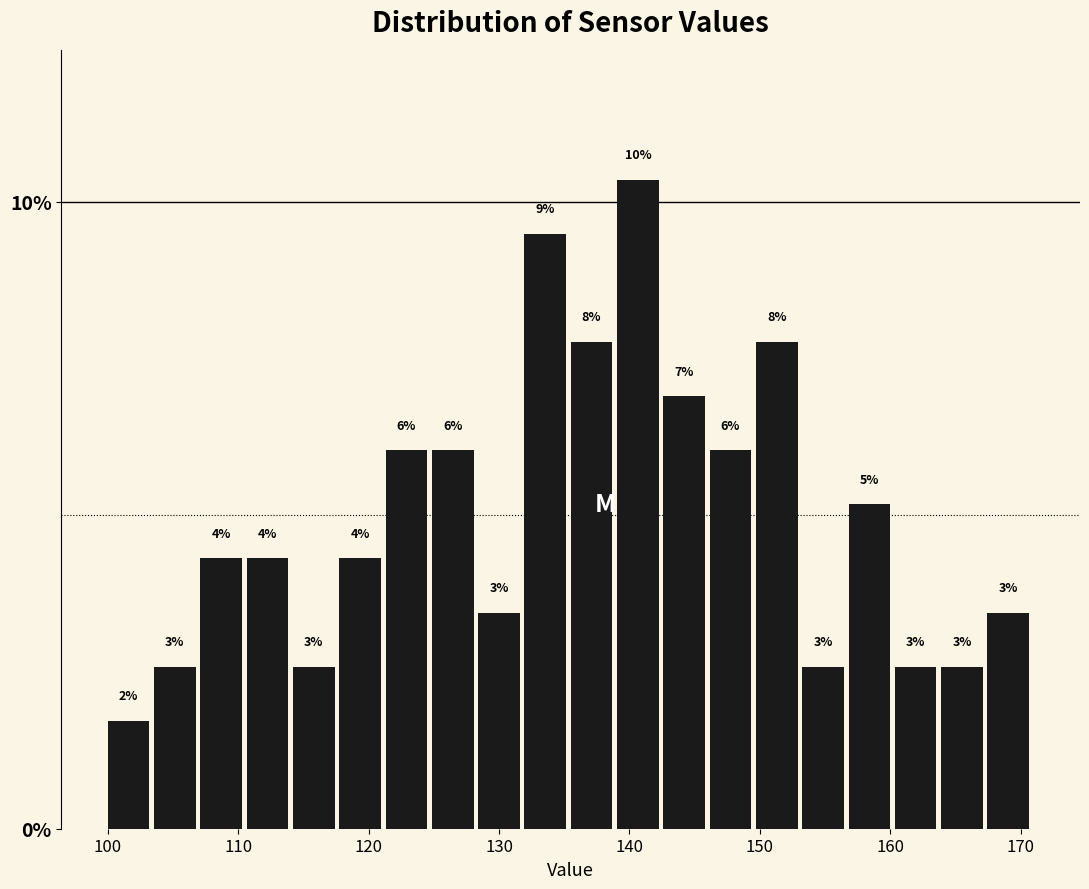

Around what value on the x-axis is the tallest bar? Give the approximate position of its centre, as read against the axis.

141